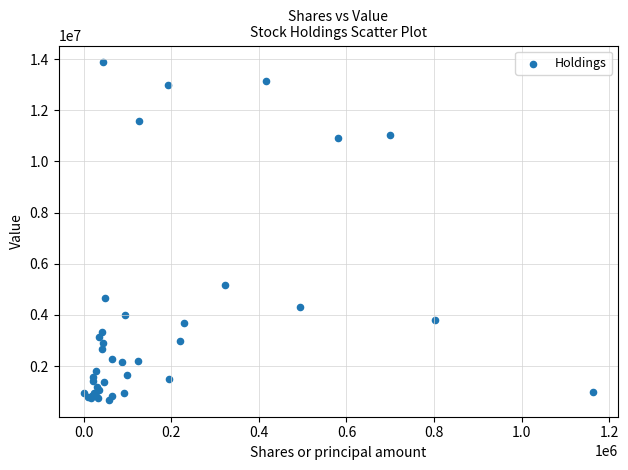

What Y value in the scatter plot is closest to 7275500?

5177000